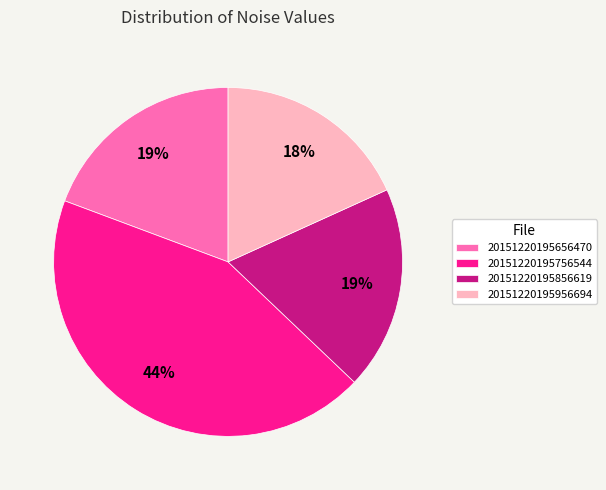

Is it true that 20151220195856619 is 26% of the pie?

False